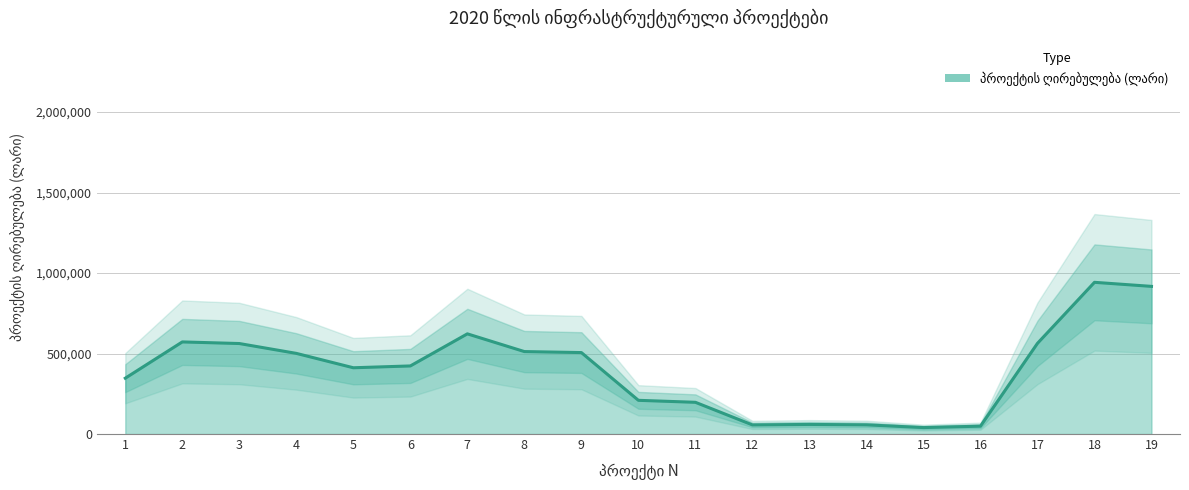

What is the minimum value shown in the chart?

32945.0